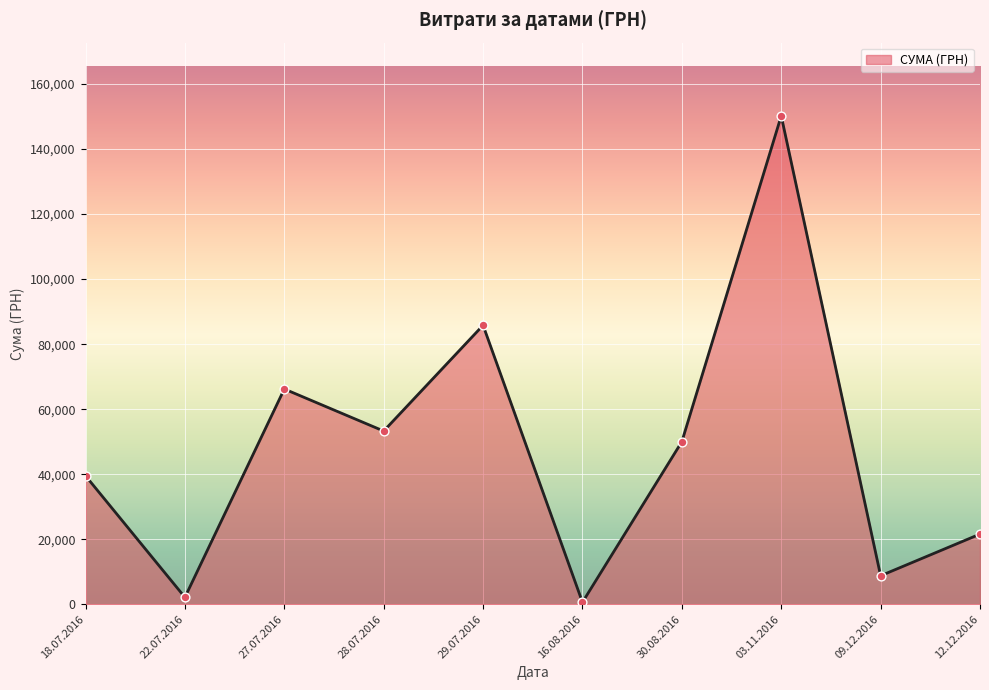

Approximately how many times larger is the value at 03.11.2016 compared to 18.07.2016?

3.8